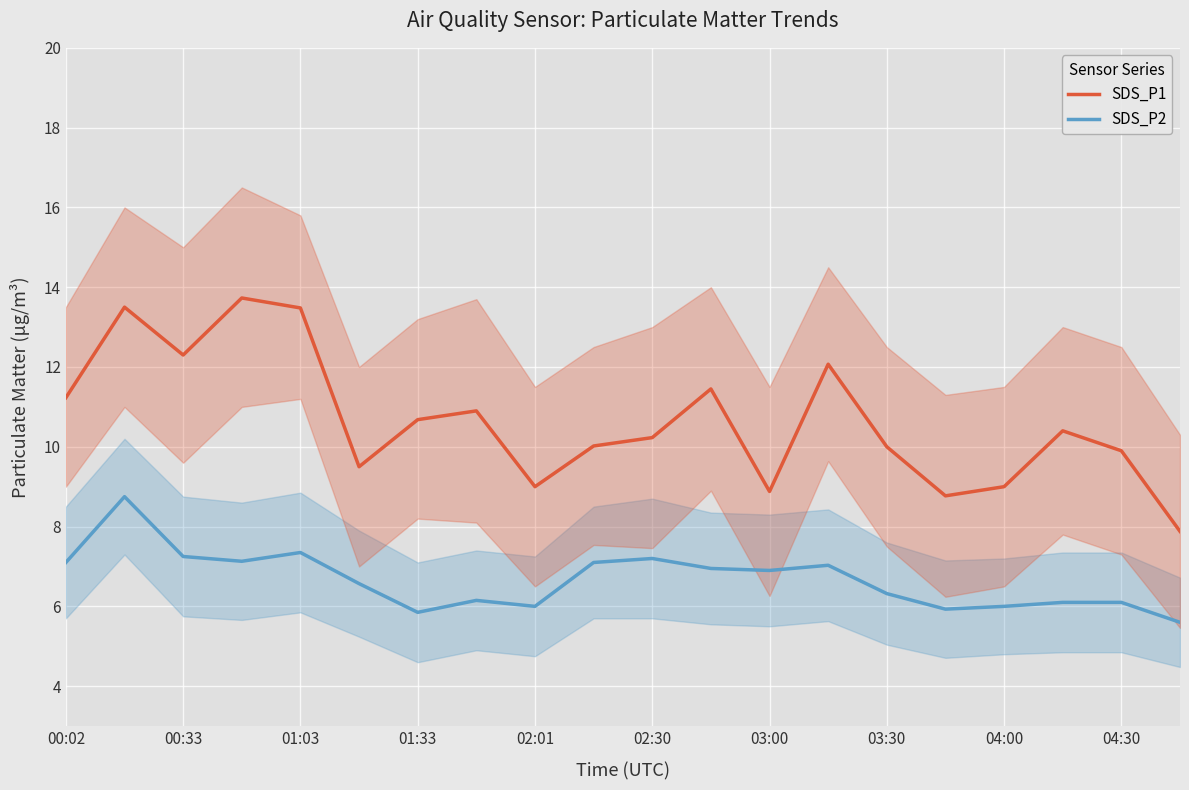

List the series in order of their overall mean, lowest first.

SDS_P2, SDS_P1